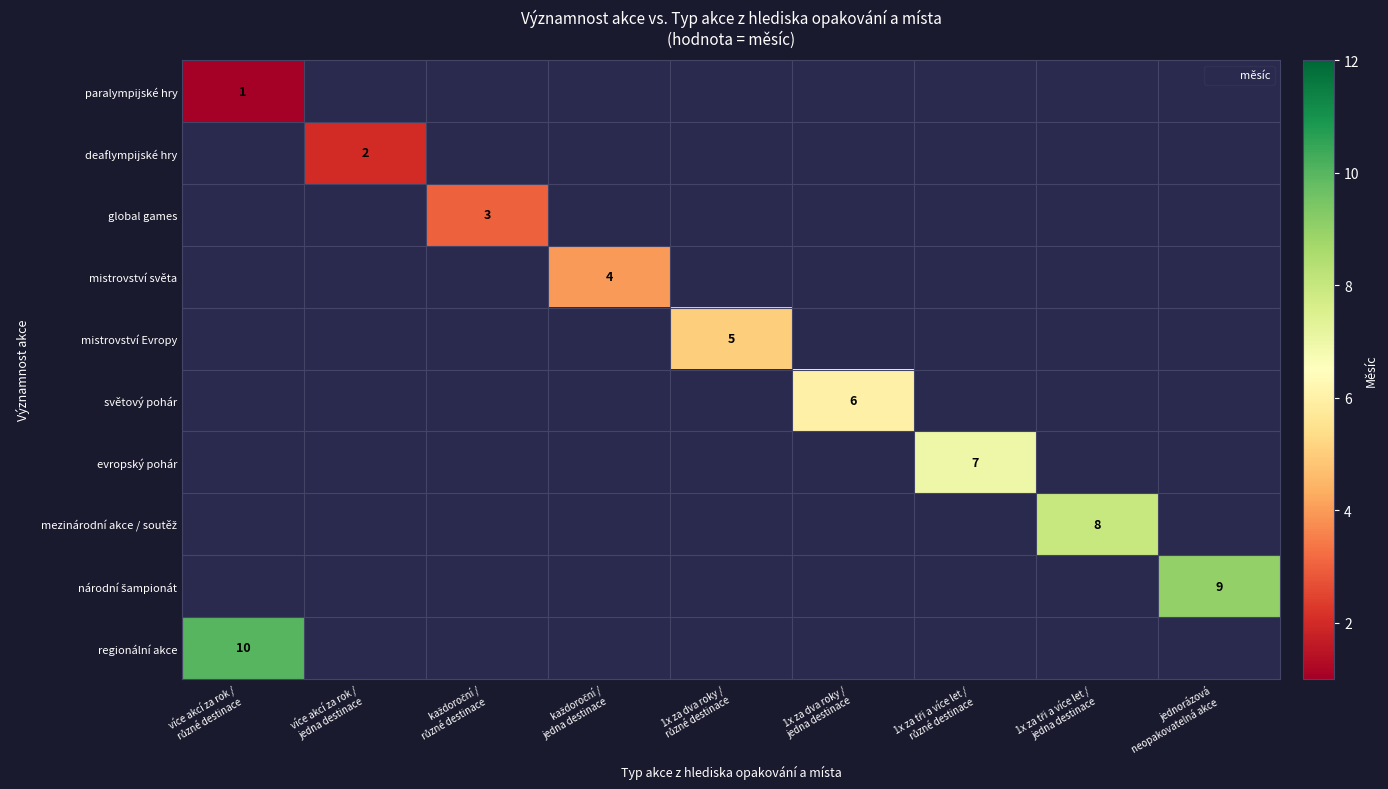

At which label is regionální akce closest to 10?

více akcí za rok / různé destinace